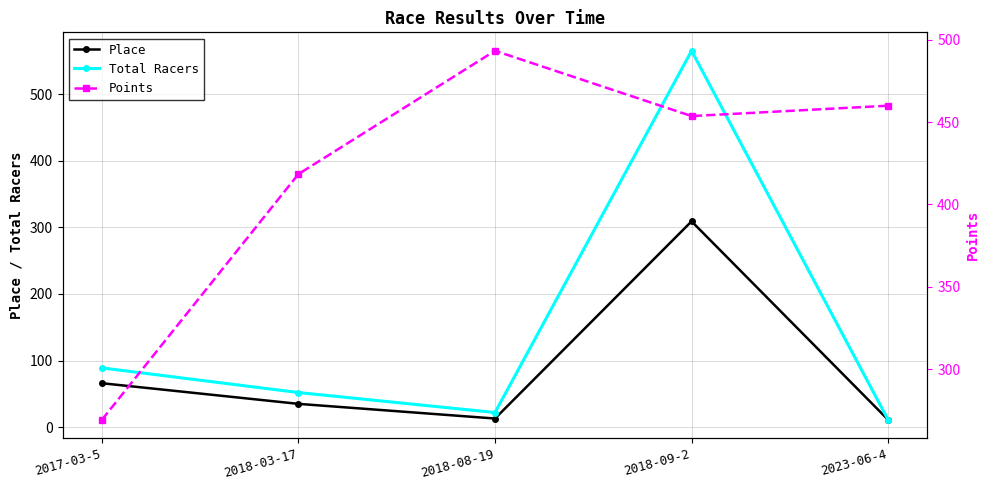

List the series in order of their overall mean, highest first.

Points, Total Racers, Place